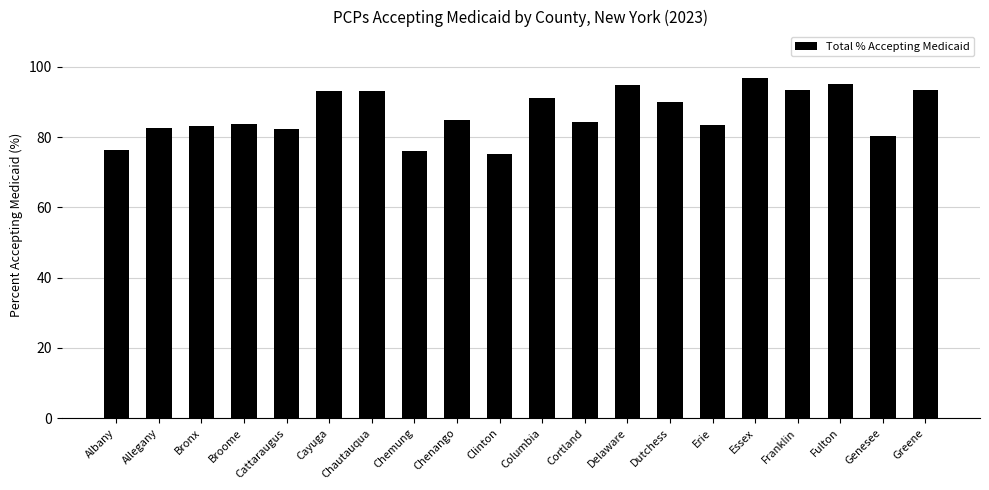

Read the value at Chenango.

84.8